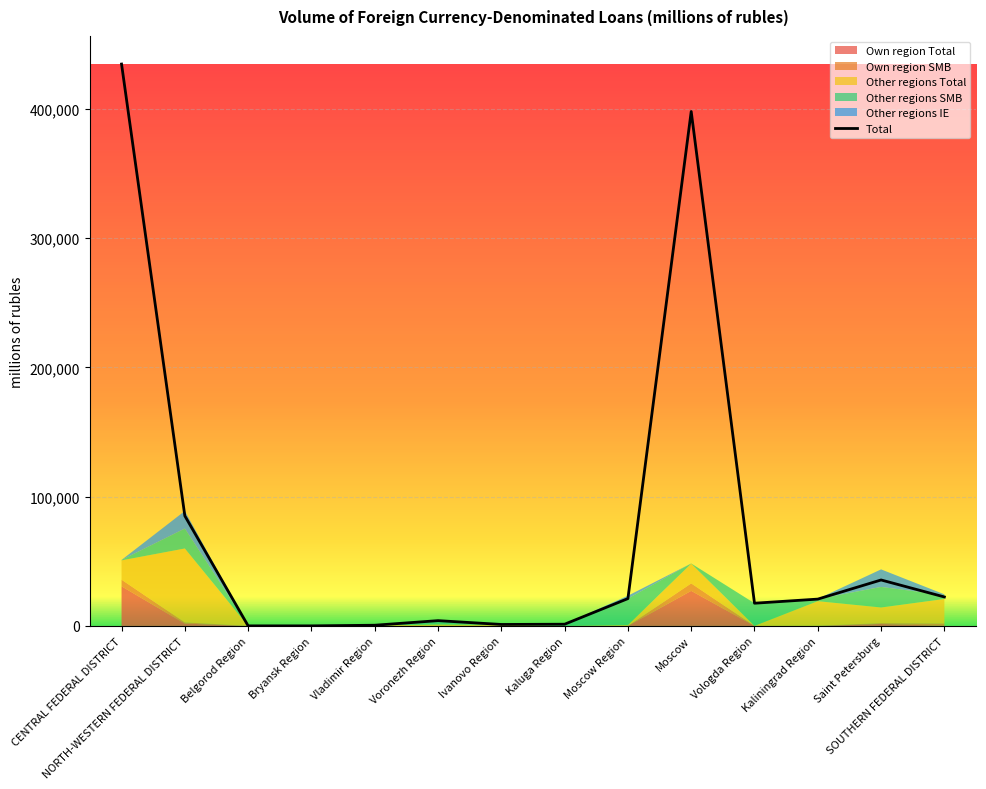

Where is the data nearest to the value 217300?

NORTH-WESTERN FEDERAL DISTRICT